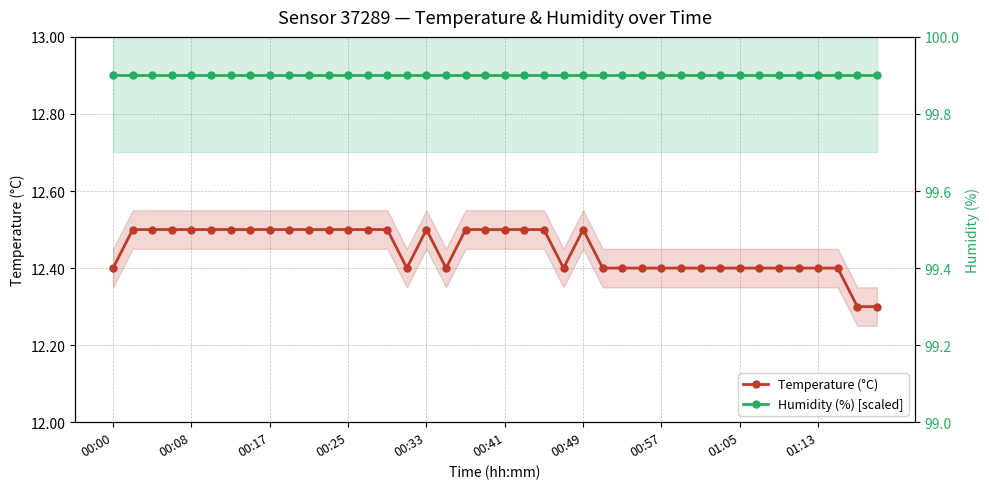

How many series are shown in this chart?

2